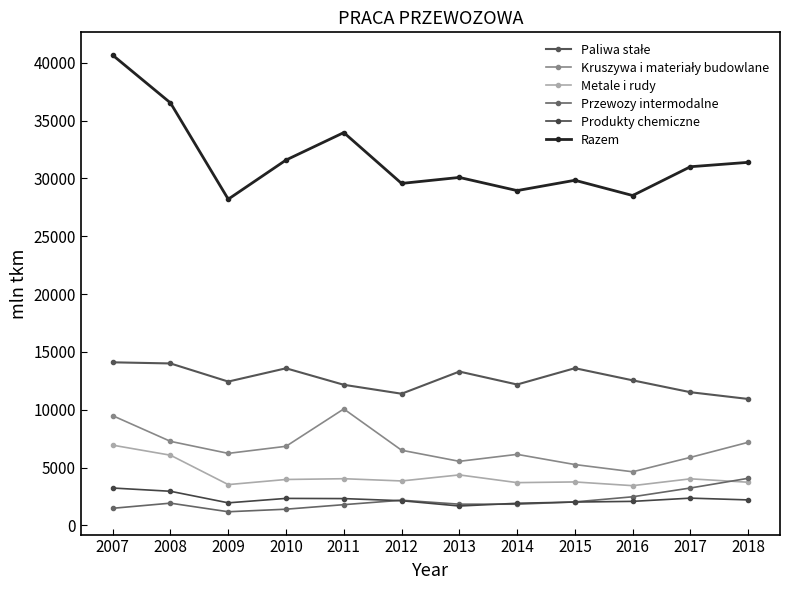

How many lines are shown in the chart?

6